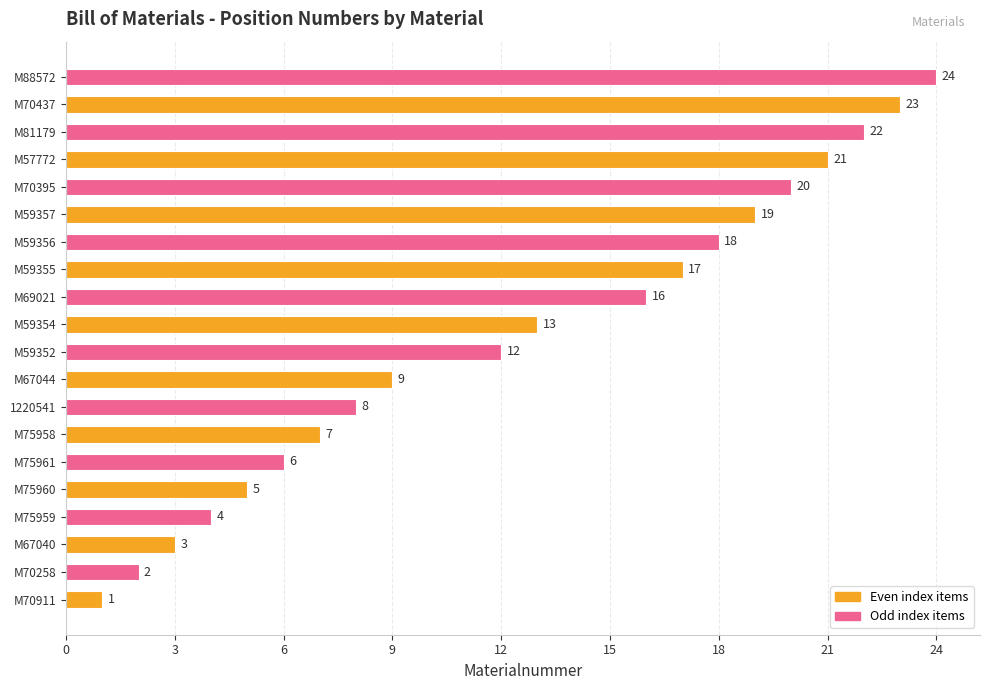

Rank the categories by value from highest to lowest.

M88572, M70437, M81179, M57772, M70395, M59357, M59356, M59355, M69021, M59354, M59352, M67044, 1220541, M75958, M75961, M75960, M75959, M67040, M70258, M70911